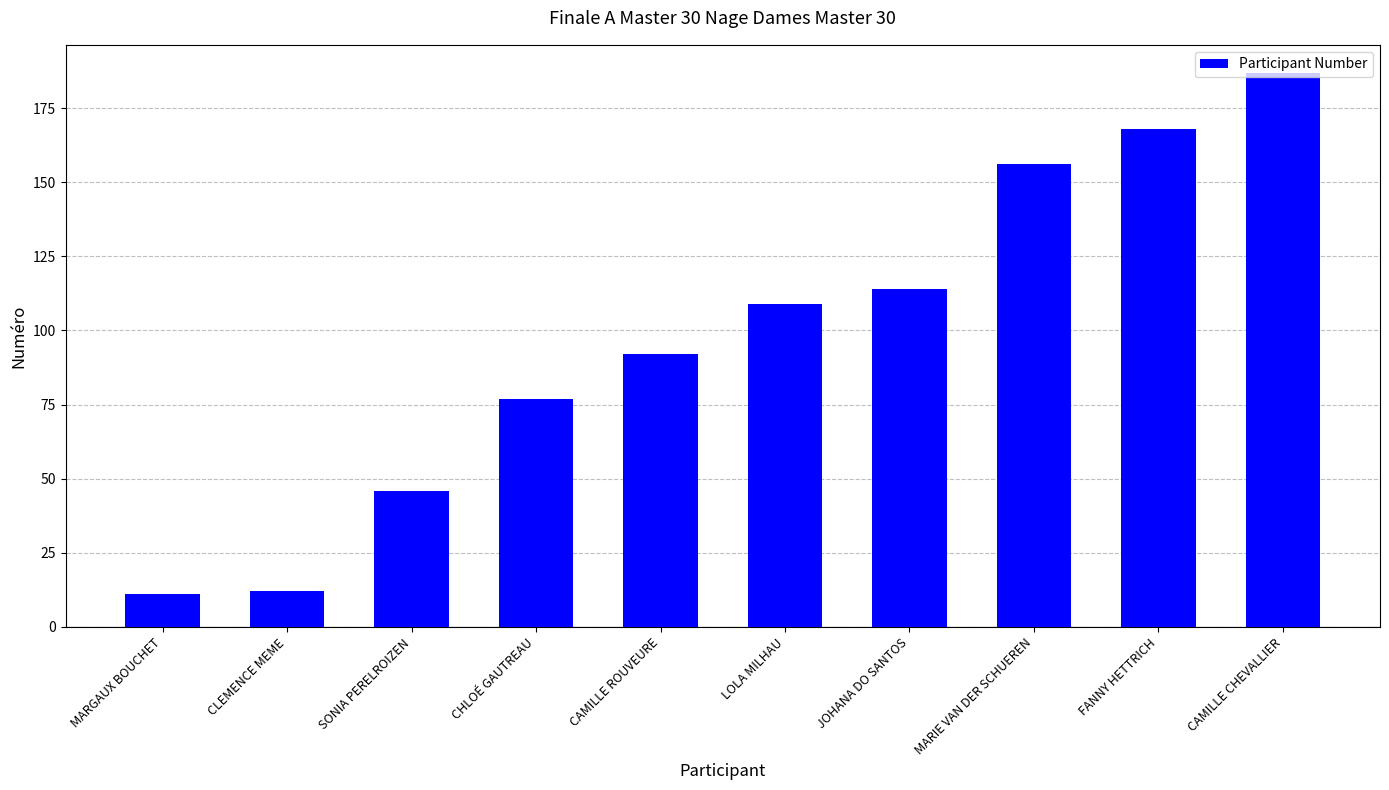

What position from the left is JOHANA DO SANTOS?

7